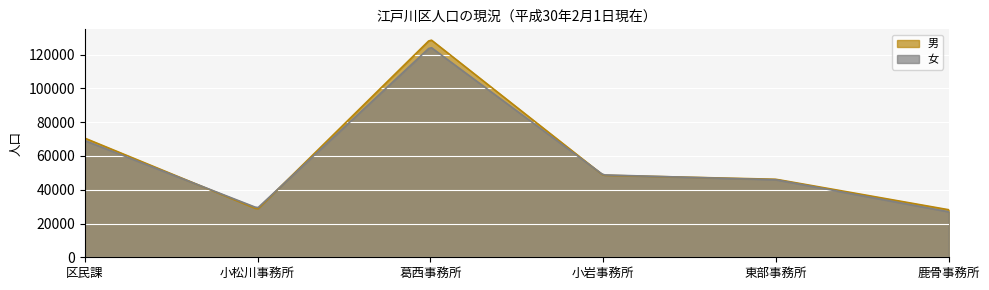

How many lines are shown in the chart?

2